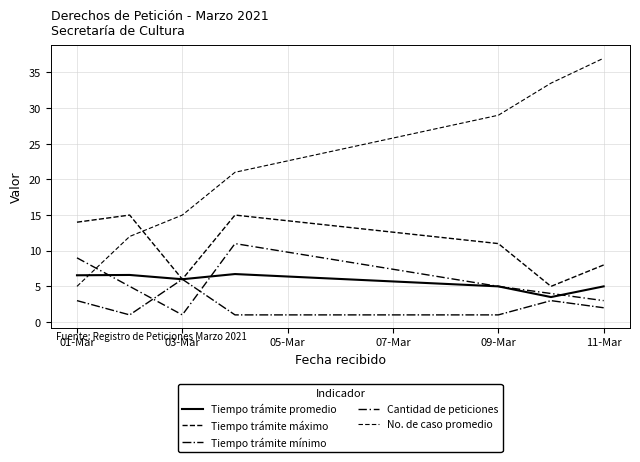

What is the smallest value displayed?

1.0